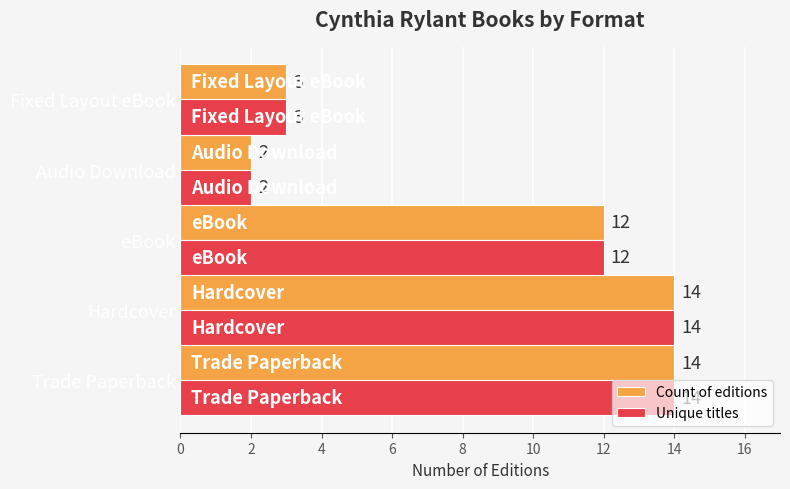

What is the maximum value for Count of editions?

14